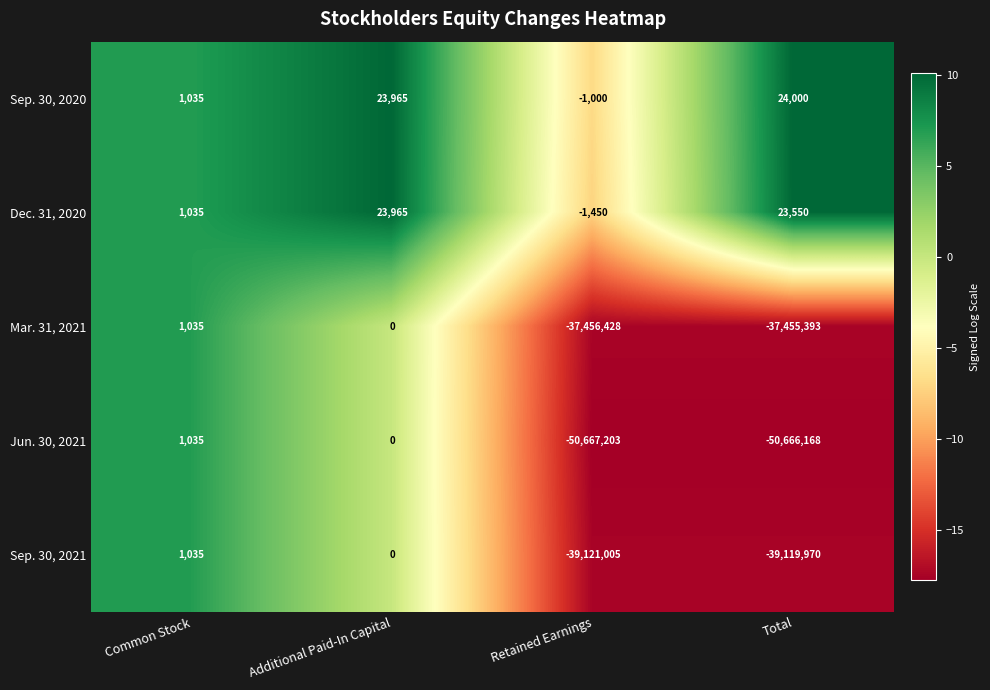

What is the difference between the Mar. 31, 2021 values at Retained Earnings and Common Stock?

37457463